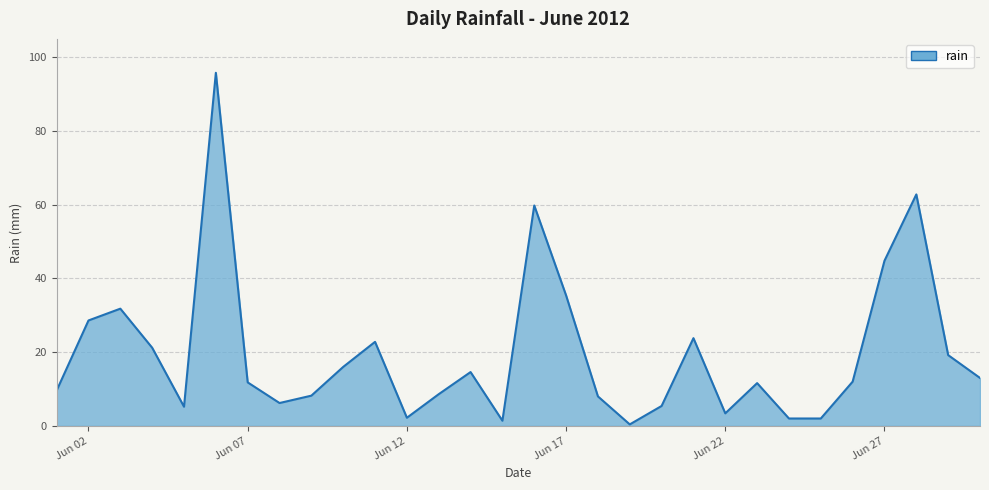

What is the greatest value displayed?

95.8